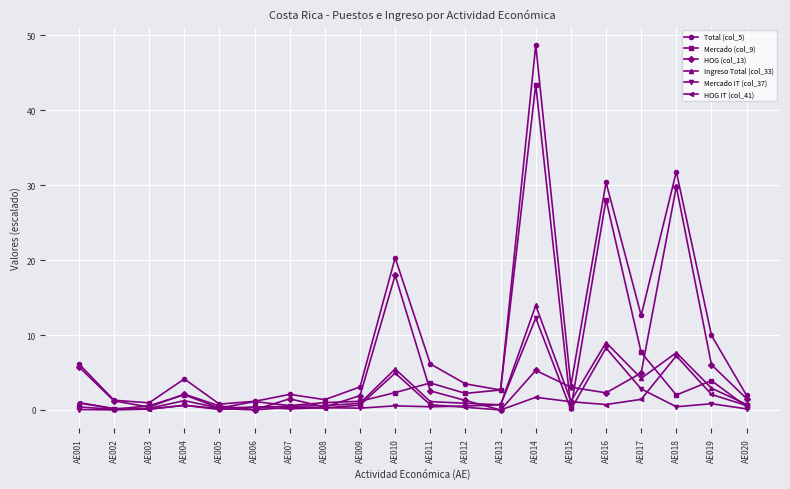

Which category has the highest value in the HOG IT (col_41) series?

AE018